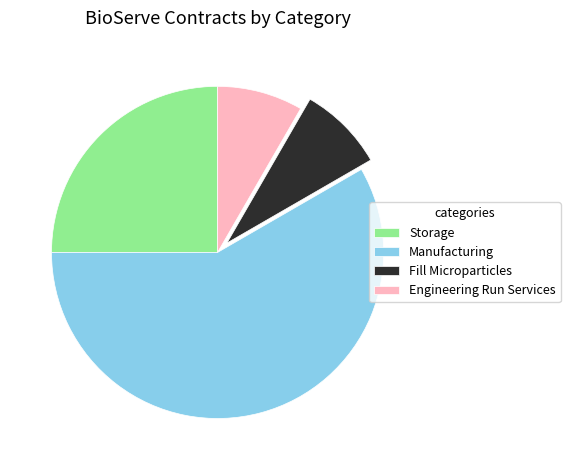

Which slice is the largest?

Manufacturing